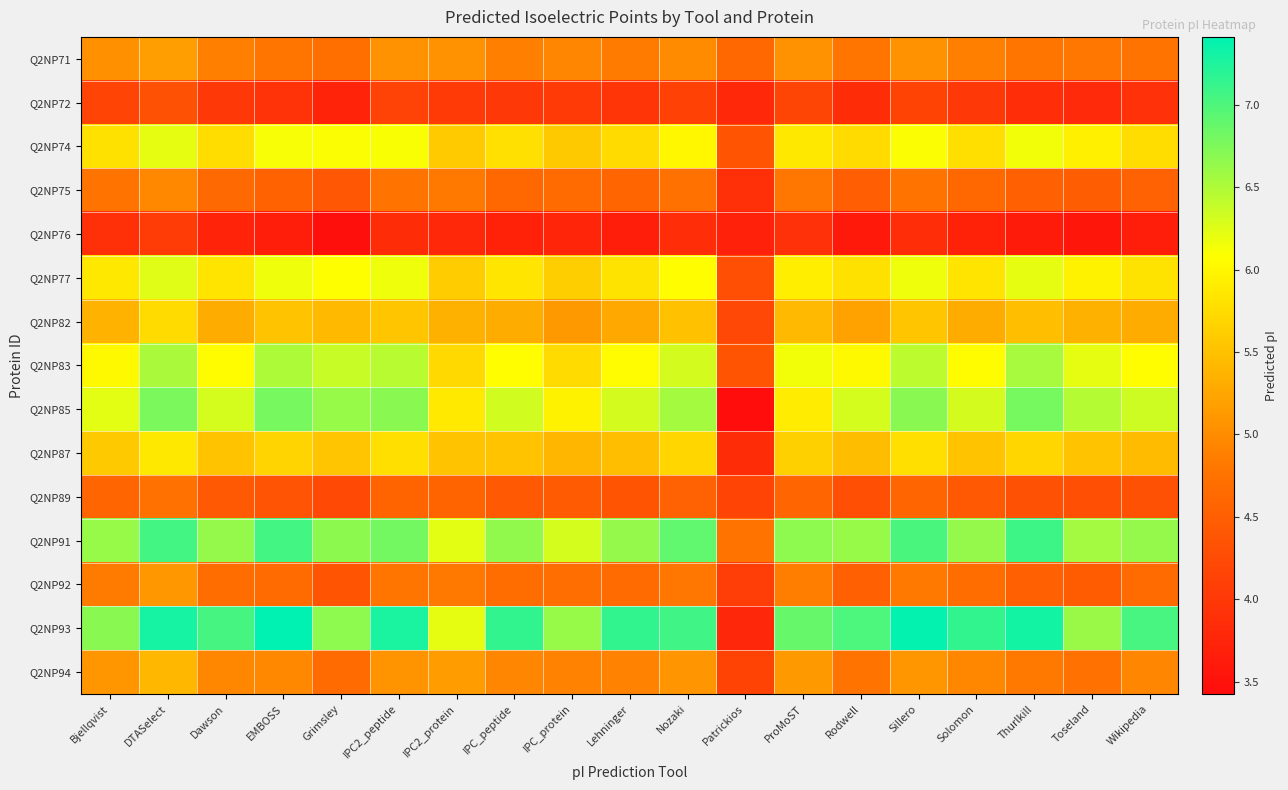

How many series are shown in this chart?

15